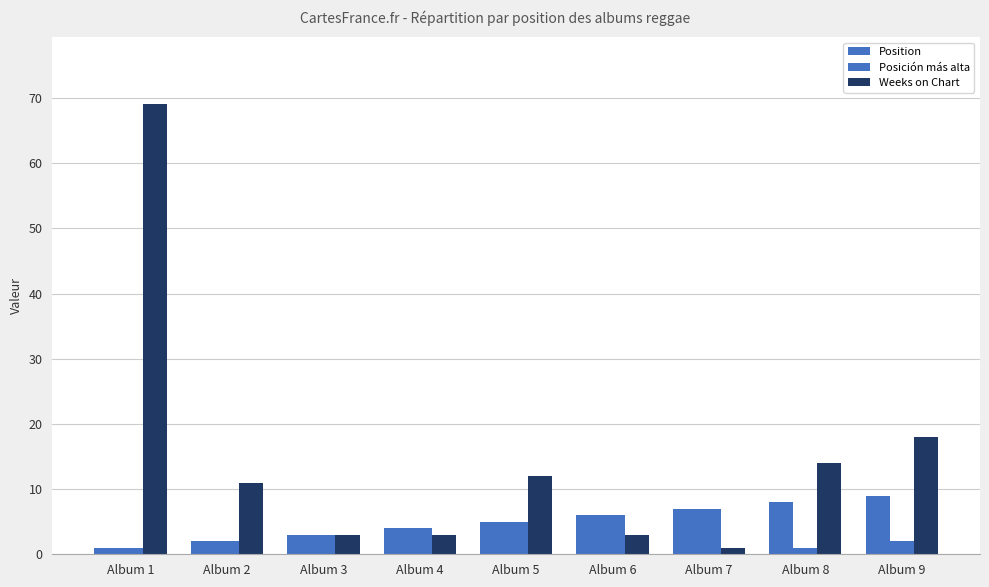

How many categories are shown in the chart?

9